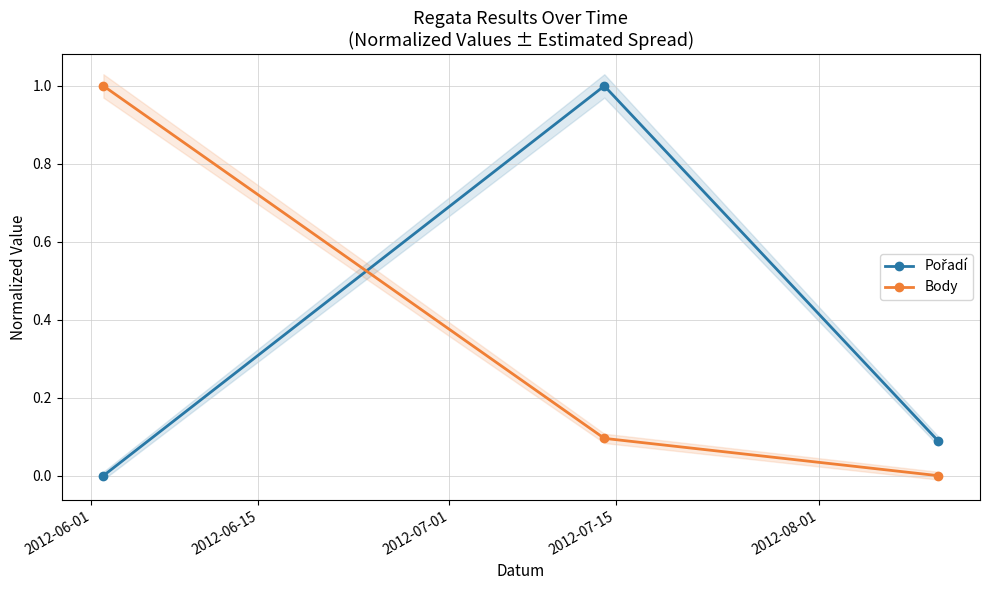

What is the value of the Body point at the 1st from the left?

1.0